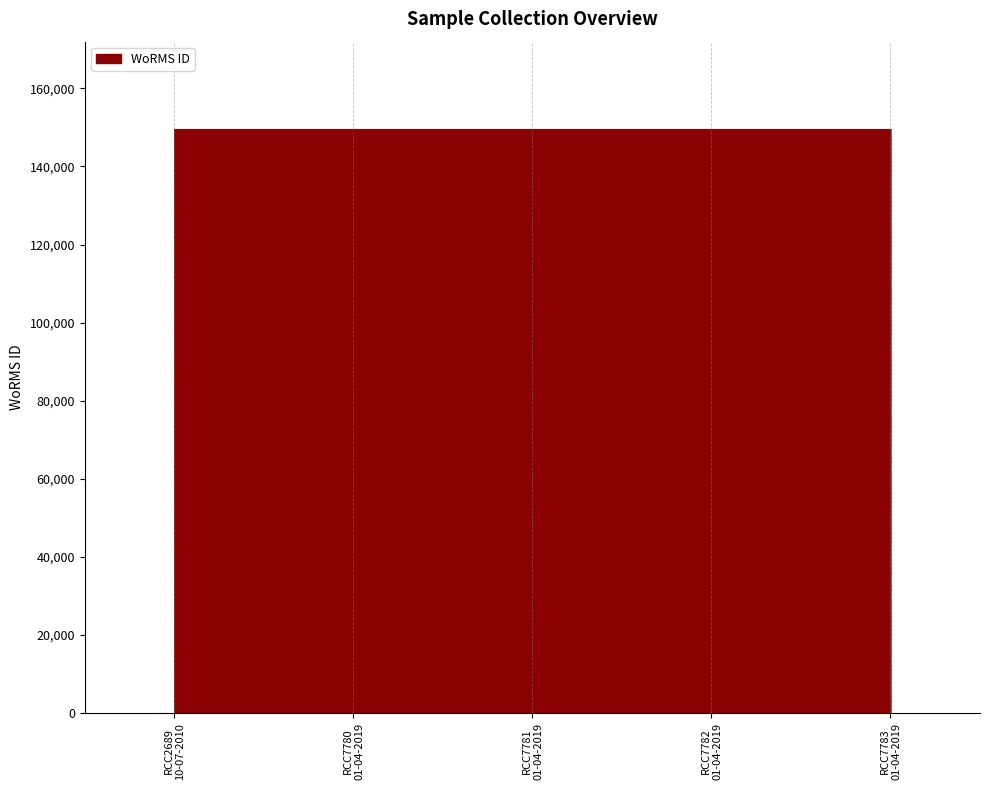

What is the greatest value displayed?

149538